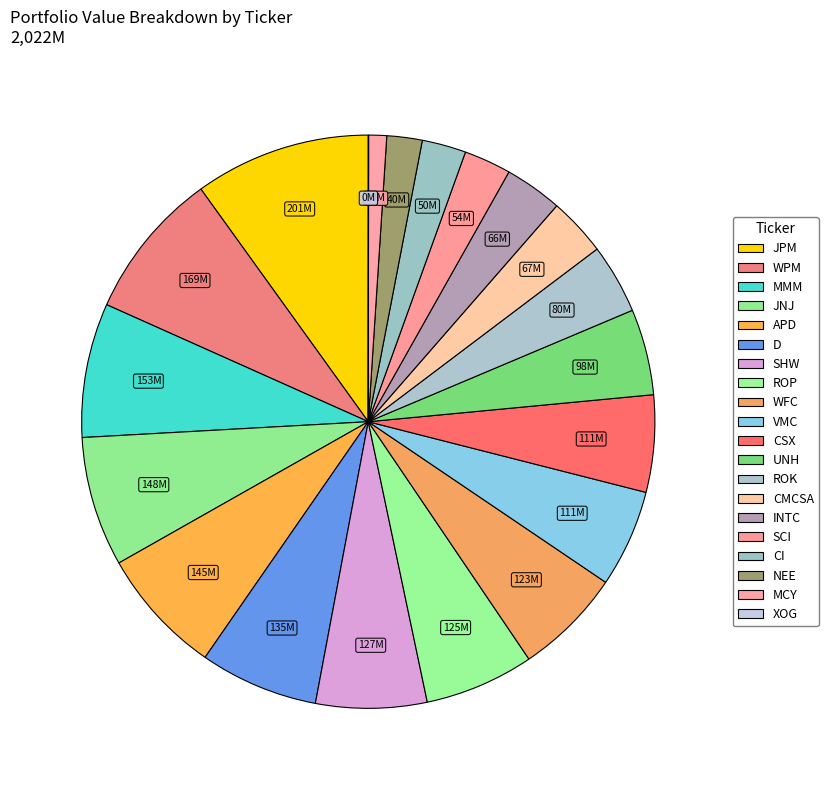

Rank the categories by value from highest to lowest.

JPM, WPM, MMM, JNJ, APD, D, SHW, ROP, WFC, VMC, CSX, UNH, ROK, CMCSA, INTC, SCI, CI, NEE, MCY, XOG